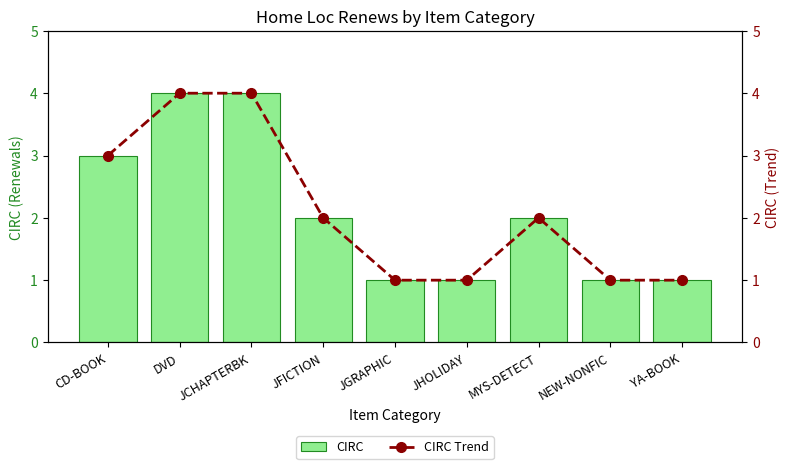

Reading left to right, what are all the values shown in this chart?

CIRC: CD-BOOK=3	DVD=4	JCHAPTERBK=4	JFICTION=2	JGRAPHIC=1	JHOLIDAY=1	MYS-DETECT=2	NEW-NONFIC=1	YA-BOOK=1
CIRC Trend: CD-BOOK=3	DVD=4	JCHAPTERBK=4	JFICTION=2	JGRAPHIC=1	JHOLIDAY=1	MYS-DETECT=2	NEW-NONFIC=1	YA-BOOK=1